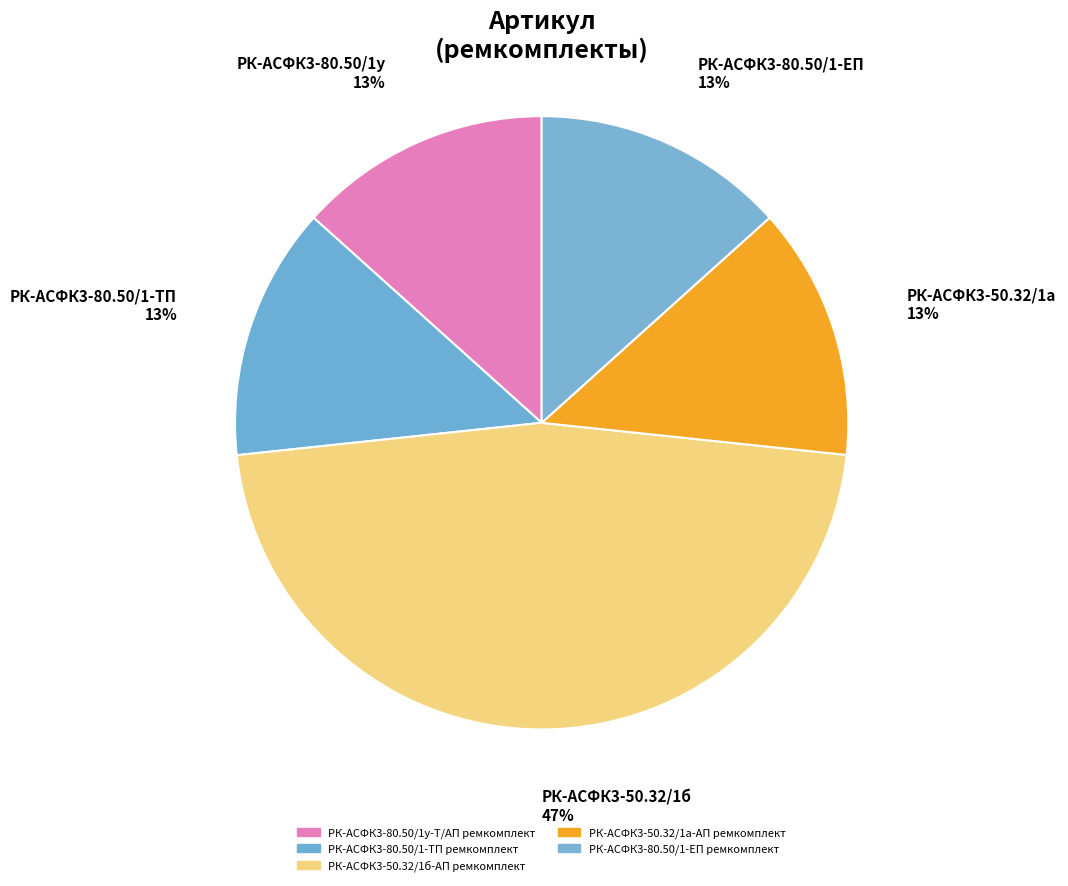

Rank the categories by value from highest to lowest.

РК-АСФК3-50.32/1б-АП ремкомплект, РК-АСФК3-80.50/1у-Т/АП ремкомплект, РК-АСФК3-80.50/1-ТП ремкомплект, РК-АСФК3-80.50/1-ЕП ремкомплект, РК-АСФК3-50.32/1а-АП ремкомплект